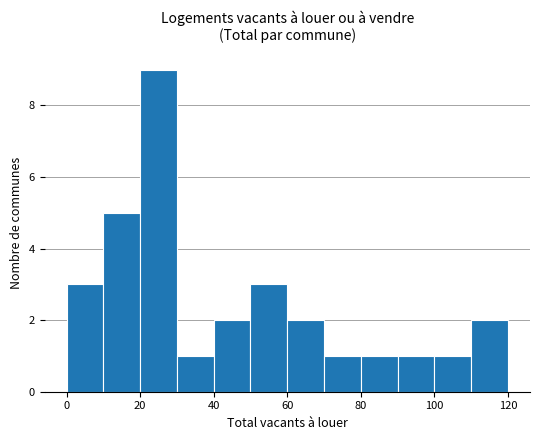

What is the greatest value displayed?

9